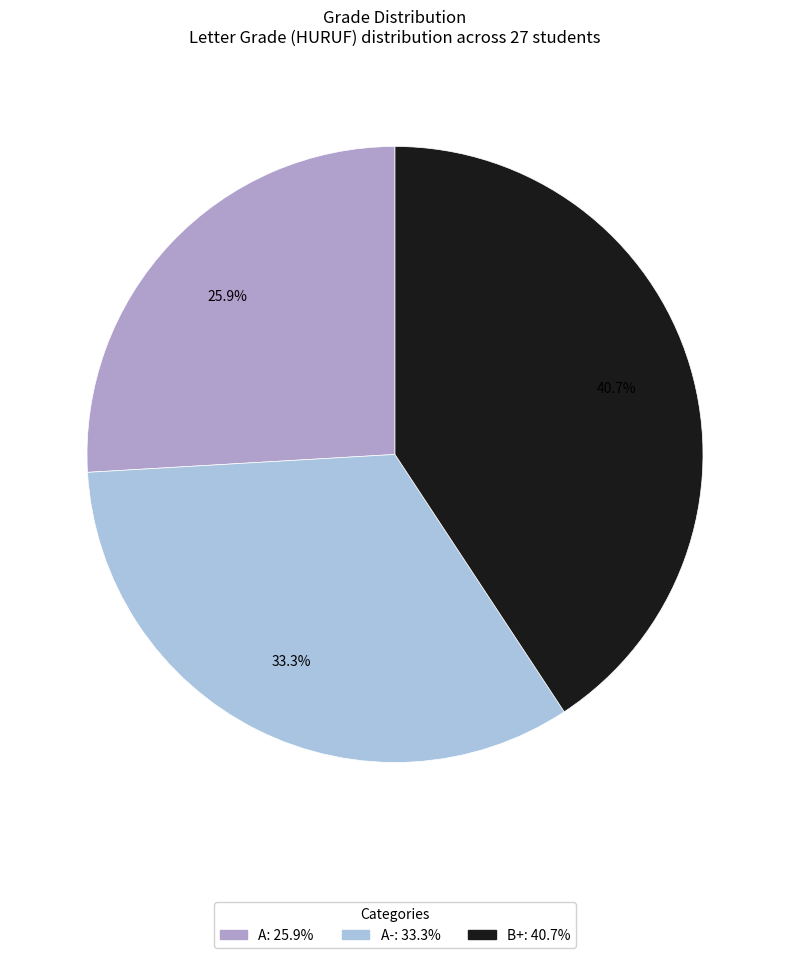

Is there a majority slice in this chart?

No